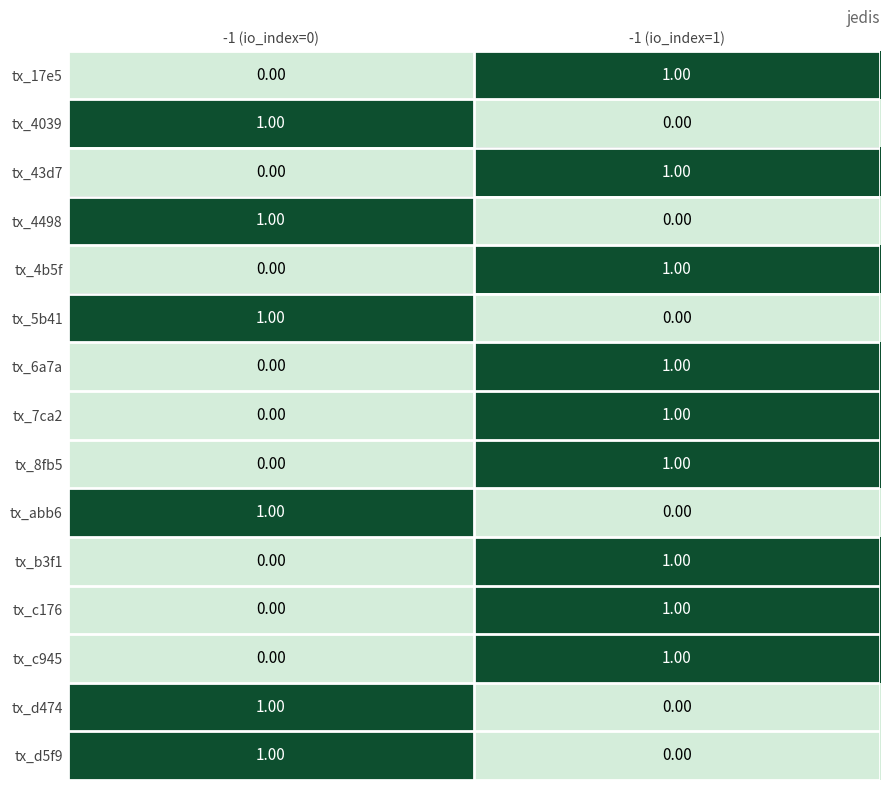

What is the greatest value displayed?

1